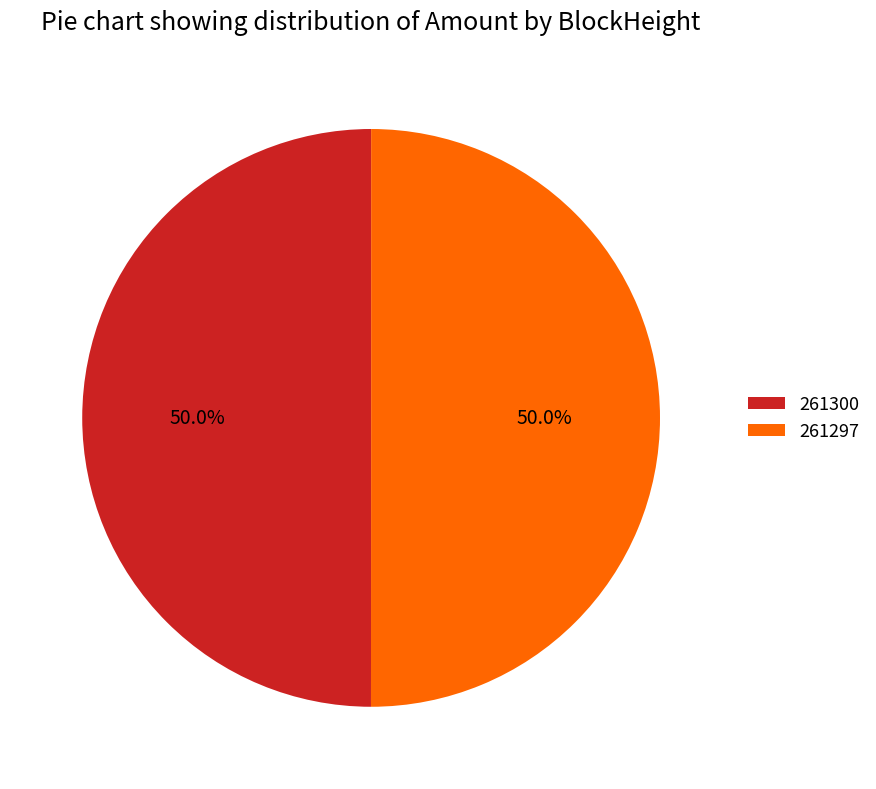

Is the sum of 261300 and 261297 greater than half?

Yes